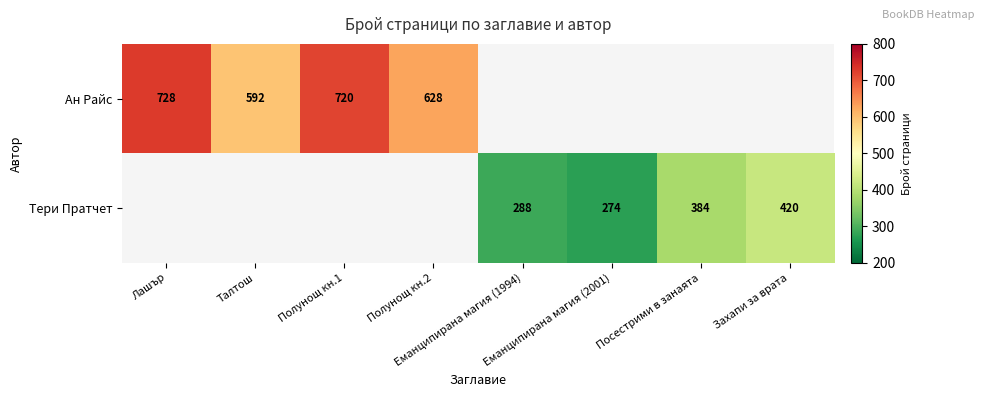

Which category has the lowest value in the Ан Райс series?

Талтош